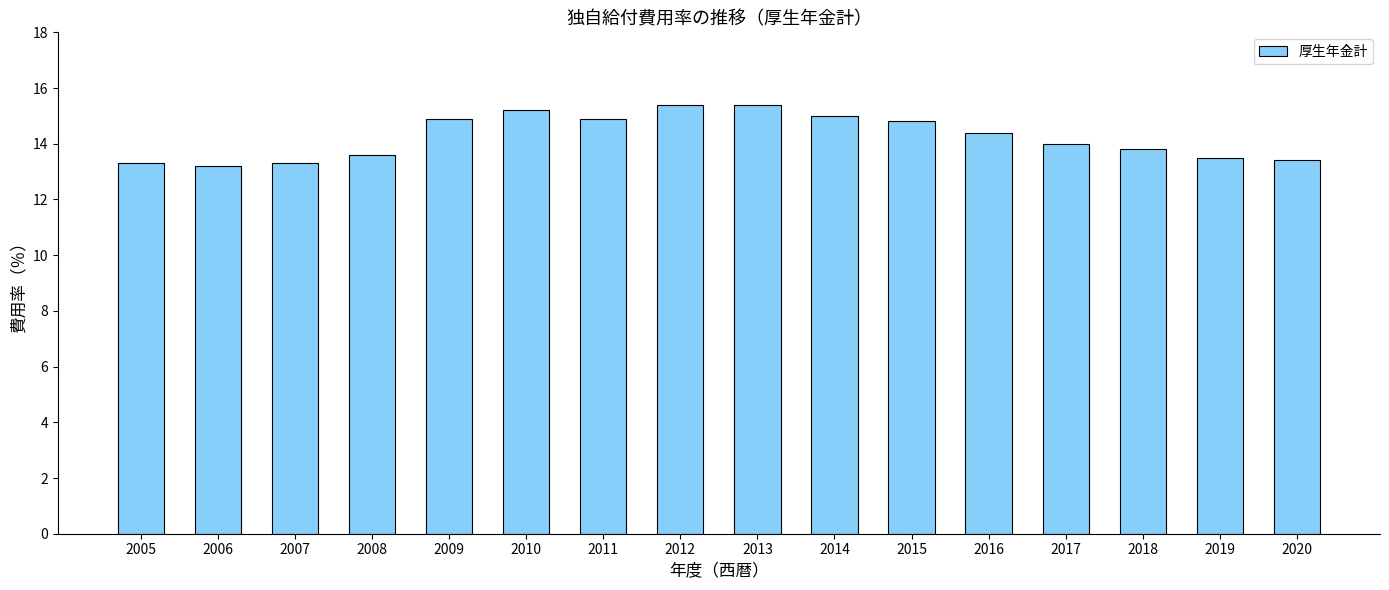

Where does the data first go above 14?

2009